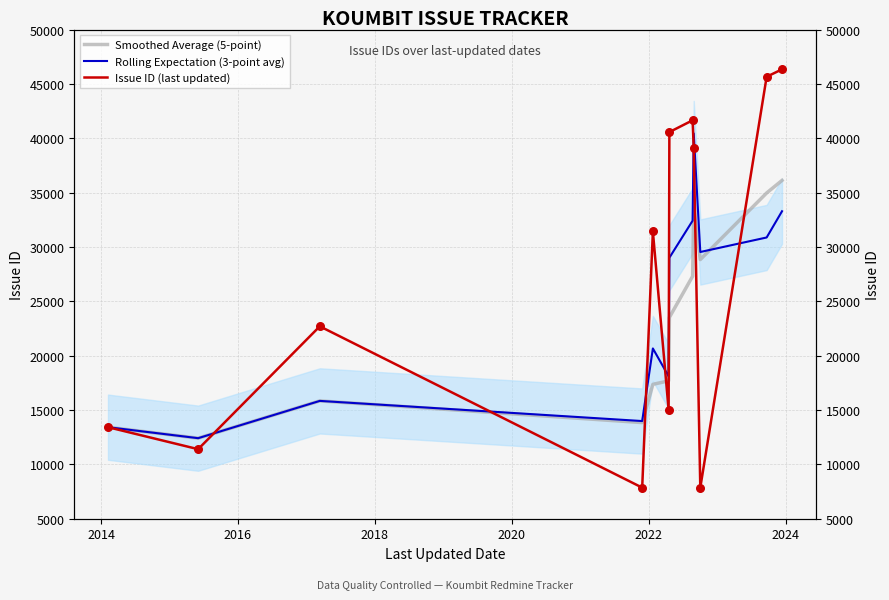

Which series contains the lowest Y value?

Issue ID (last updated)